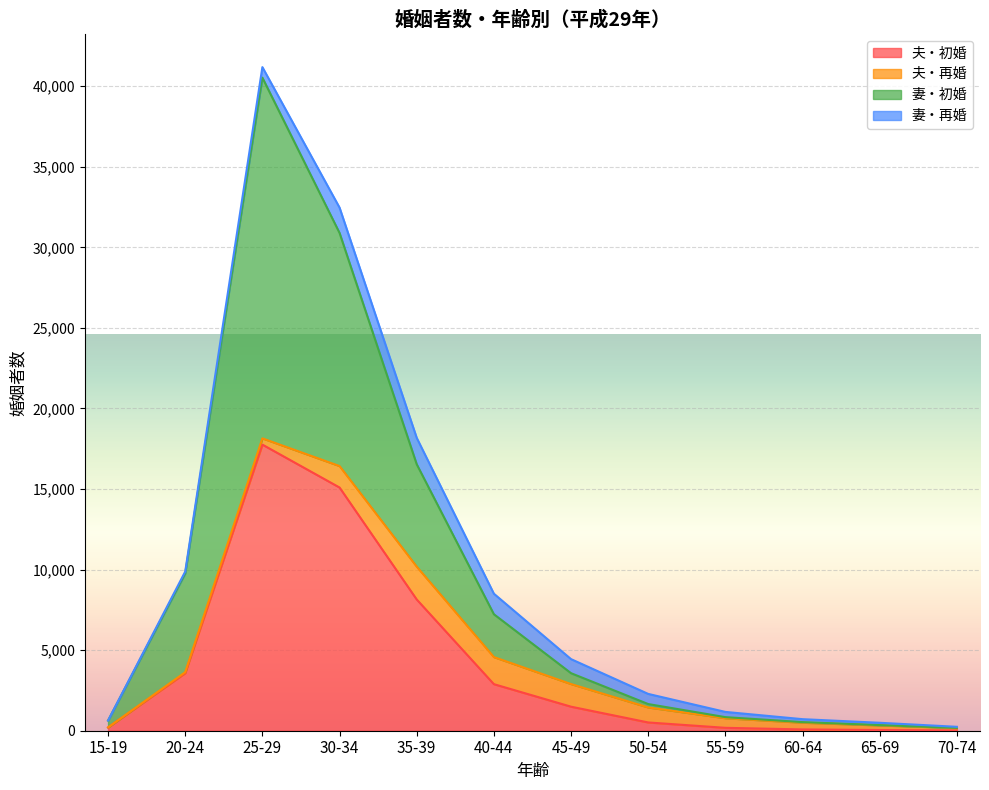

What is the difference between the maximum and second lowest values in the 夫・初婚 series?

17714